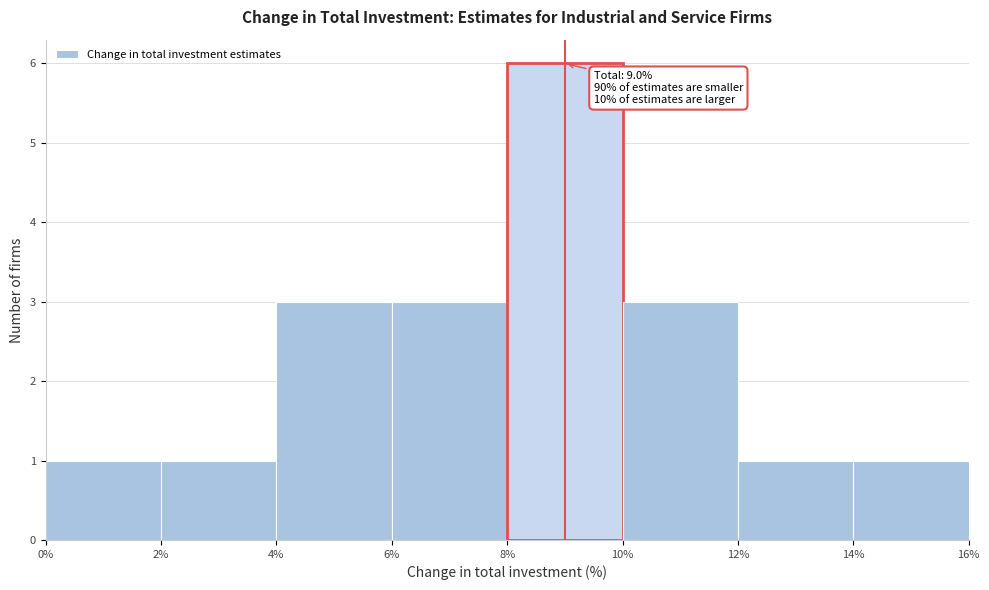

Over which range of the x-axis is the bar tallest?

8% to 10%